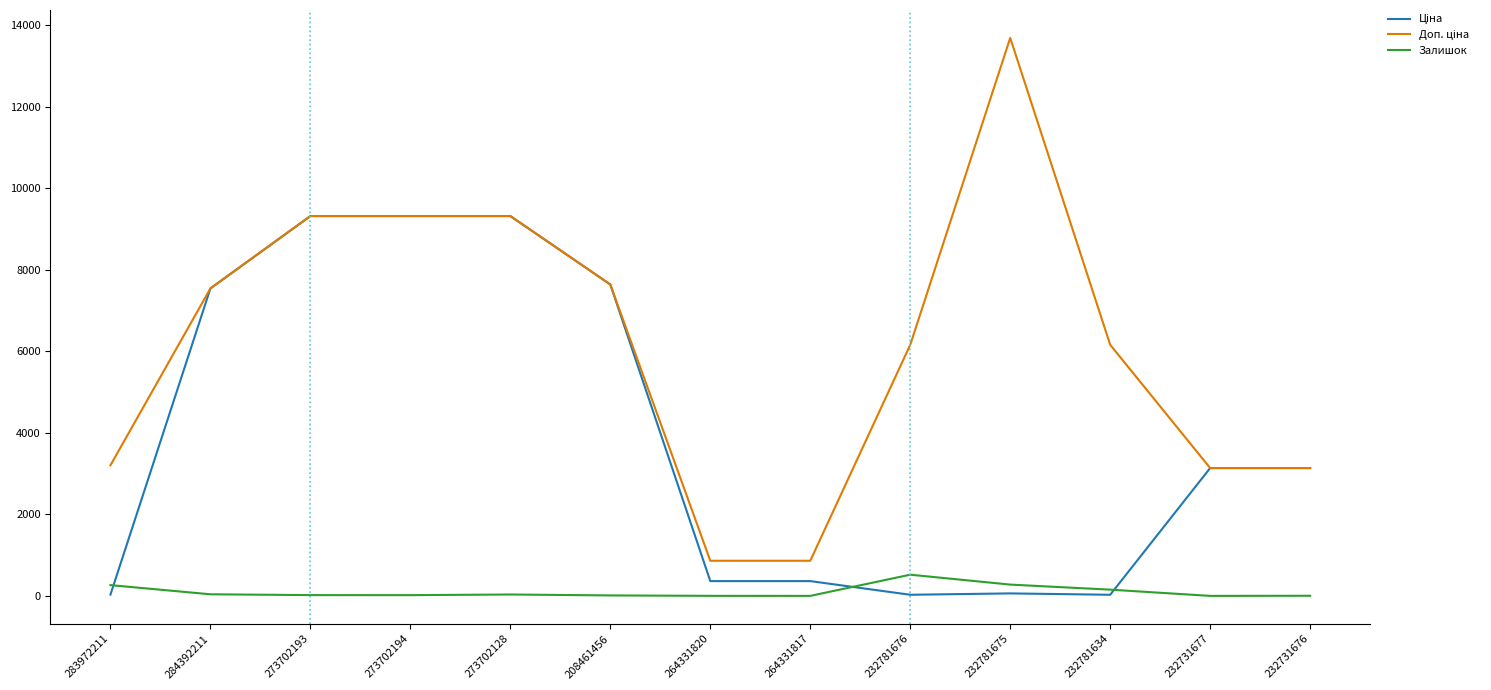

Count the number of categories in the chart.

13